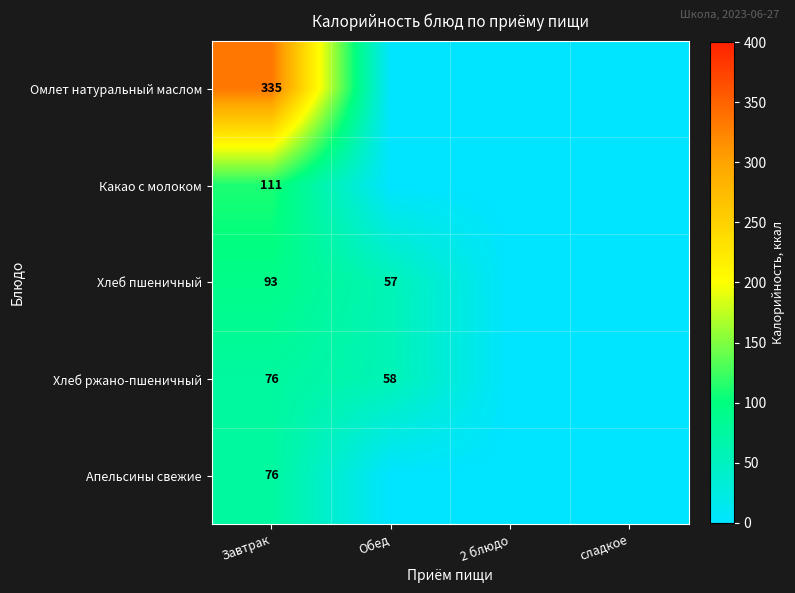

The Какао с молоком series shows 111 at Завтрак. True or false?

True